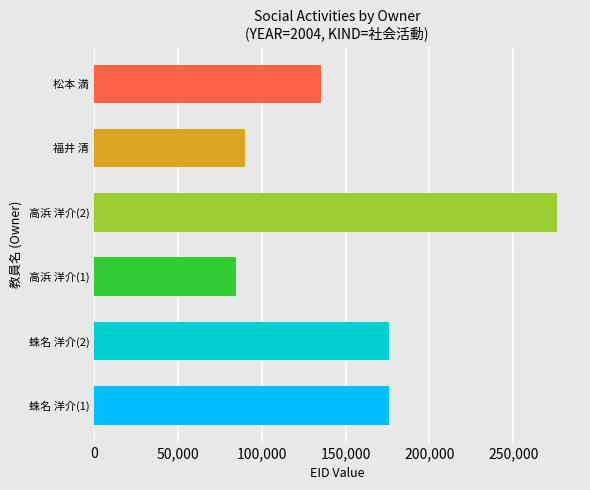

At which category does the chart reach its peak across all series?

高浜 洋介(2)